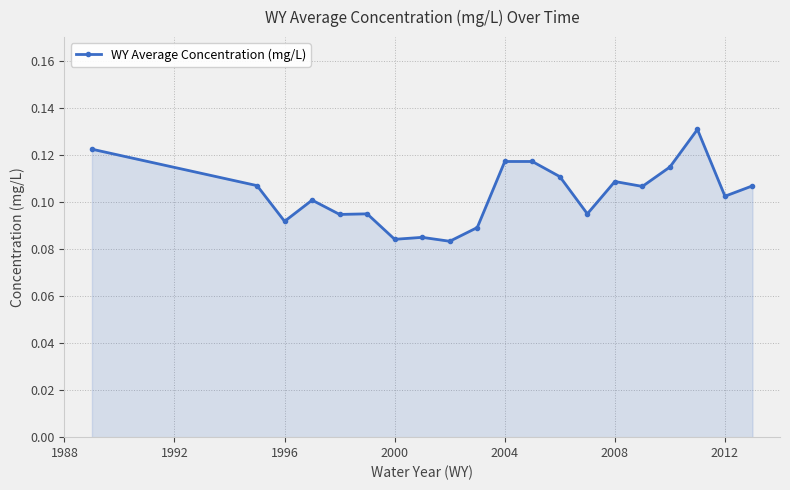

What is the sum of all values?

2.1